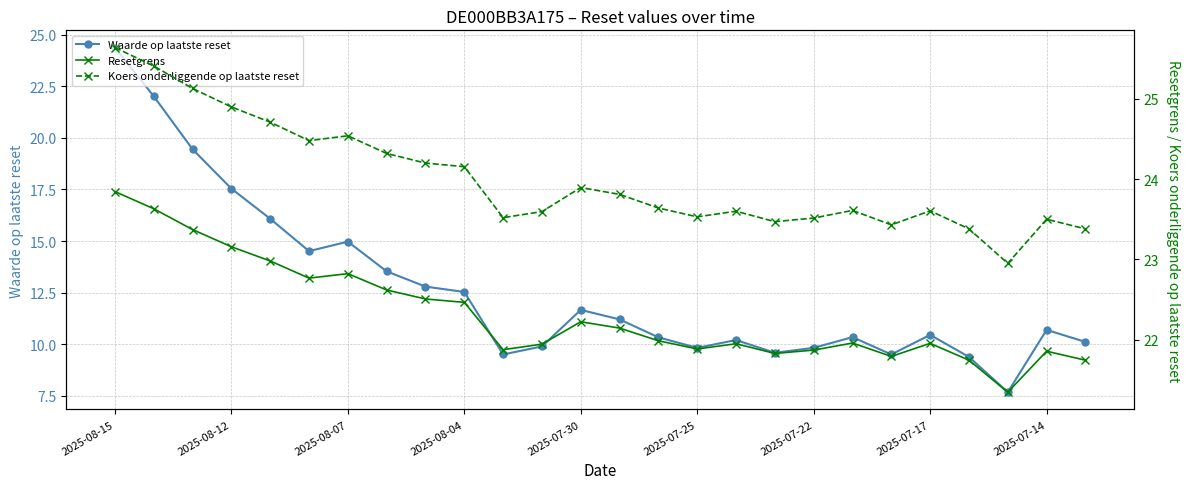

What is the difference between the second highest and second lowest values in the Koers onderliggende op laatste reset series?

2.0